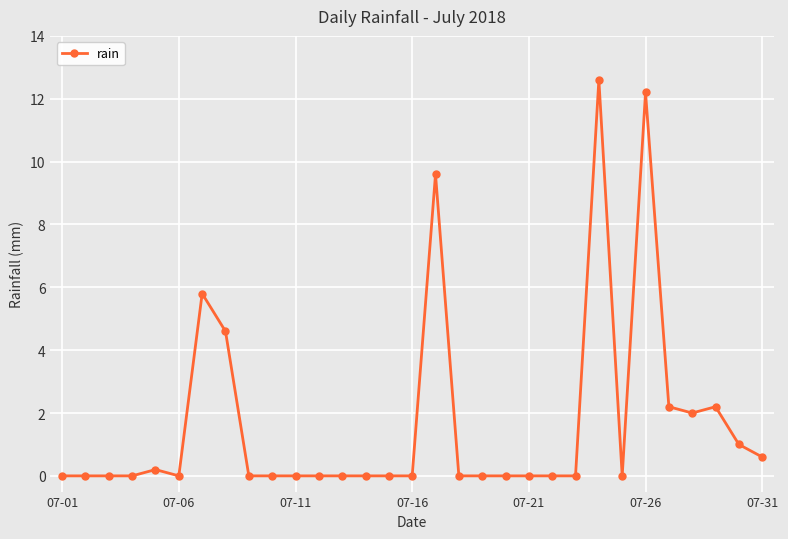

True or false: the data has more than 2 interior local peaks.

True